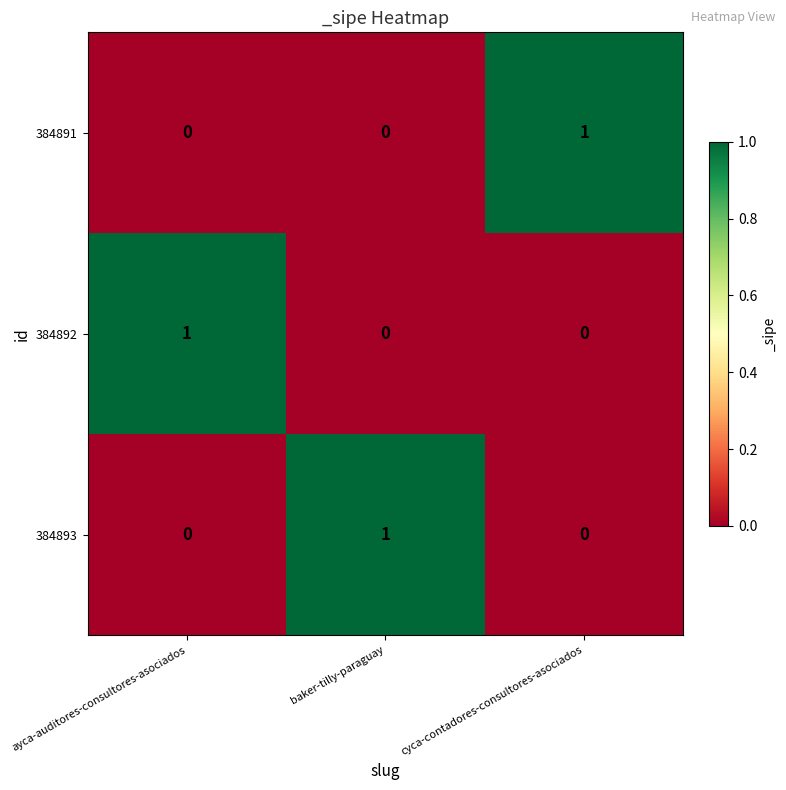

What is the difference between the highest and lowest values at baker-tilly-paraguay?

1